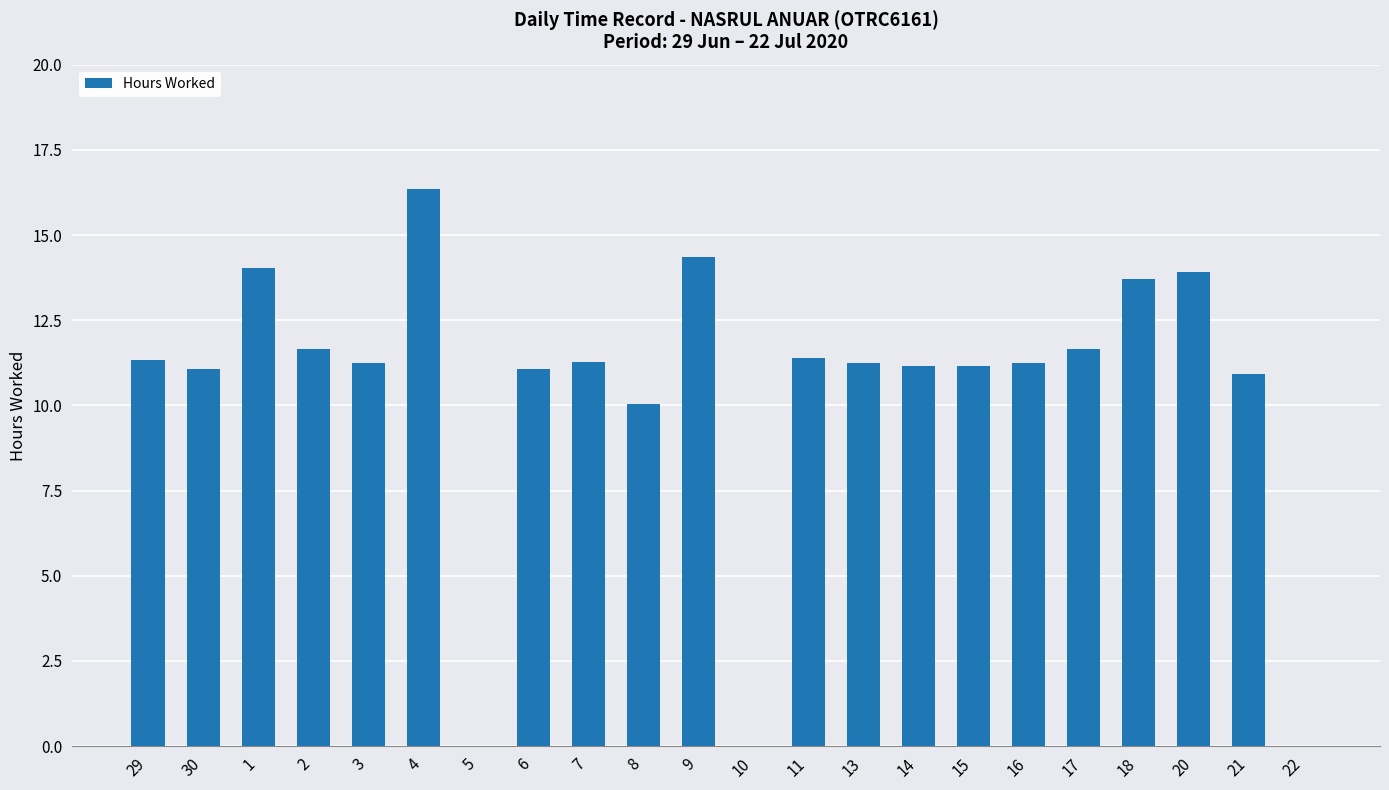

The value at 2 is 2.4. True or false?

False